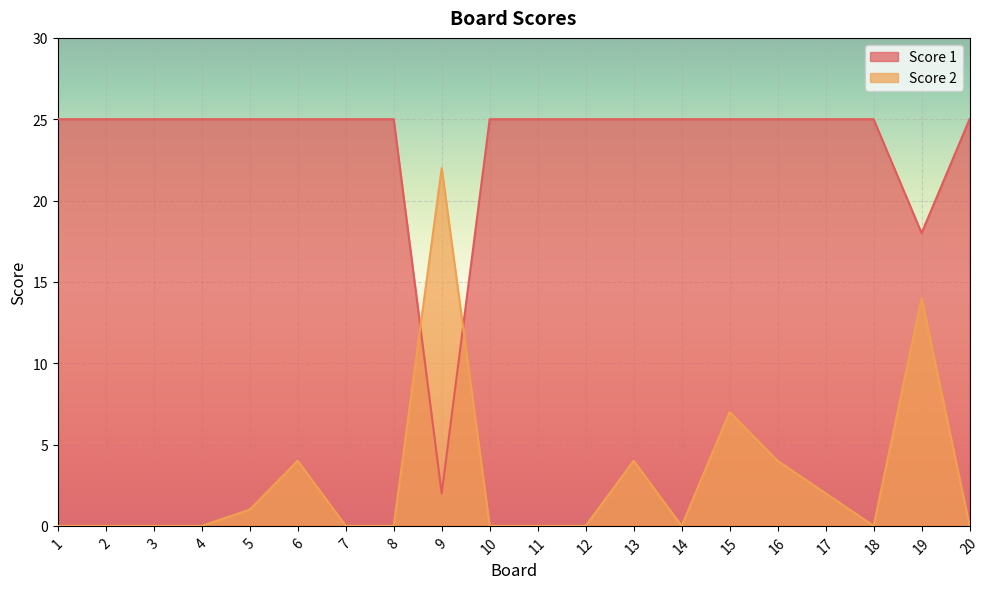

Between which two adjacent categories do Score 1 and Score 2 first intersect?

8 and 9